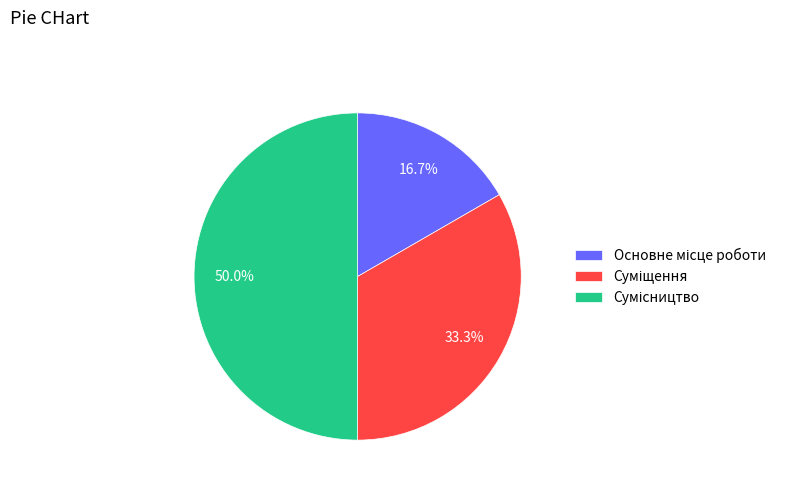

What percentage is the Сумісництво slice, to the nearest percent?

50%